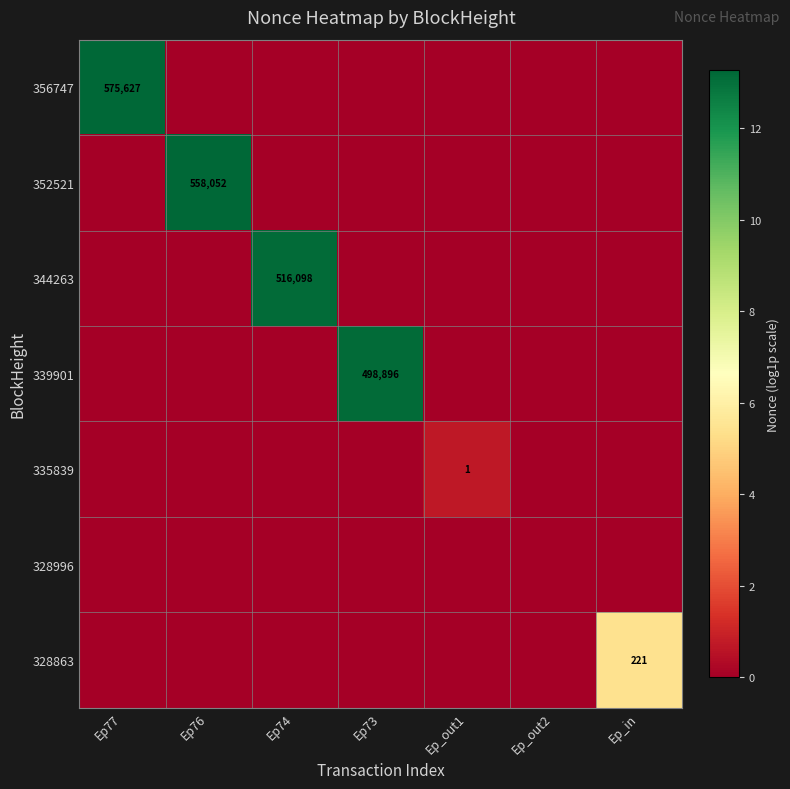

How many data points in 352521 are above 0?

1